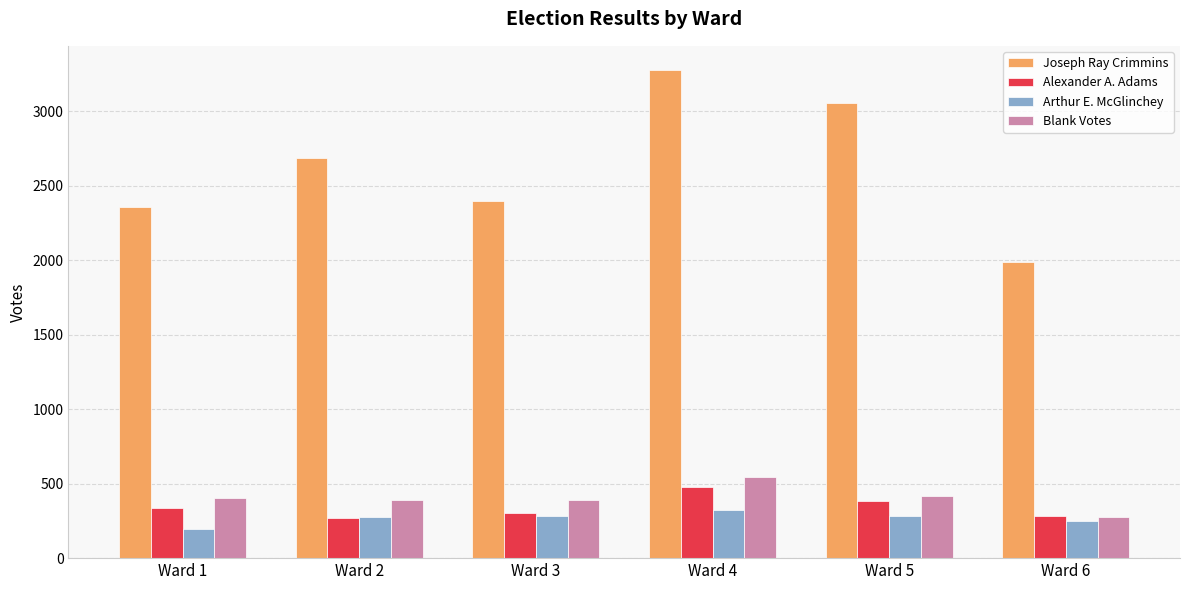

Which category has the highest value in the Alexander A. Adams series?

Ward 4